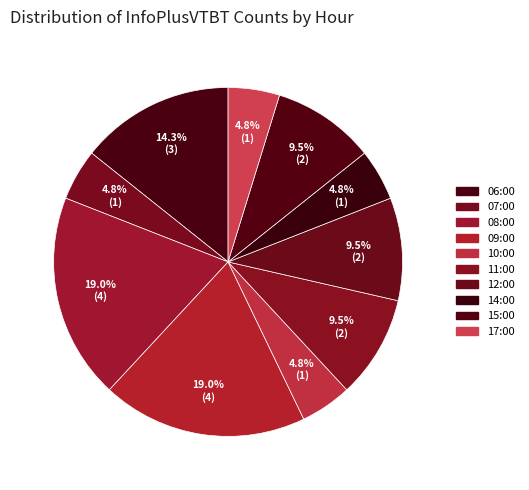

What percentage is NOT represented by 10:00?

95.2%